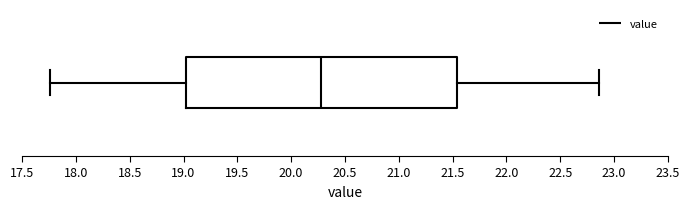

Where does the median line of the box sit on the x-axis? The values are not printed on the chart, so give them approximately, as read against the axis.

20.30